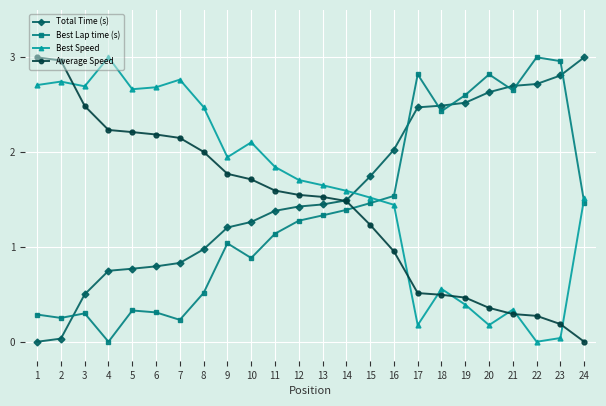

At which label does Total Time (s) reach its peak?

24